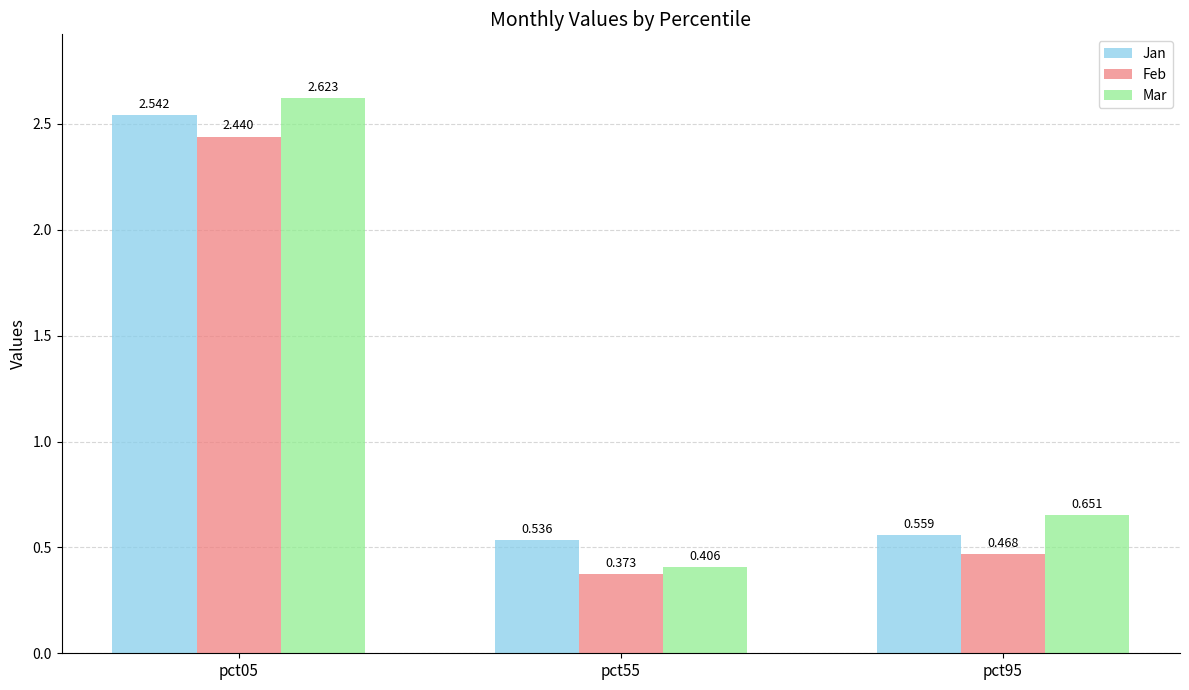

Which series has the widest spread of values?

Mar